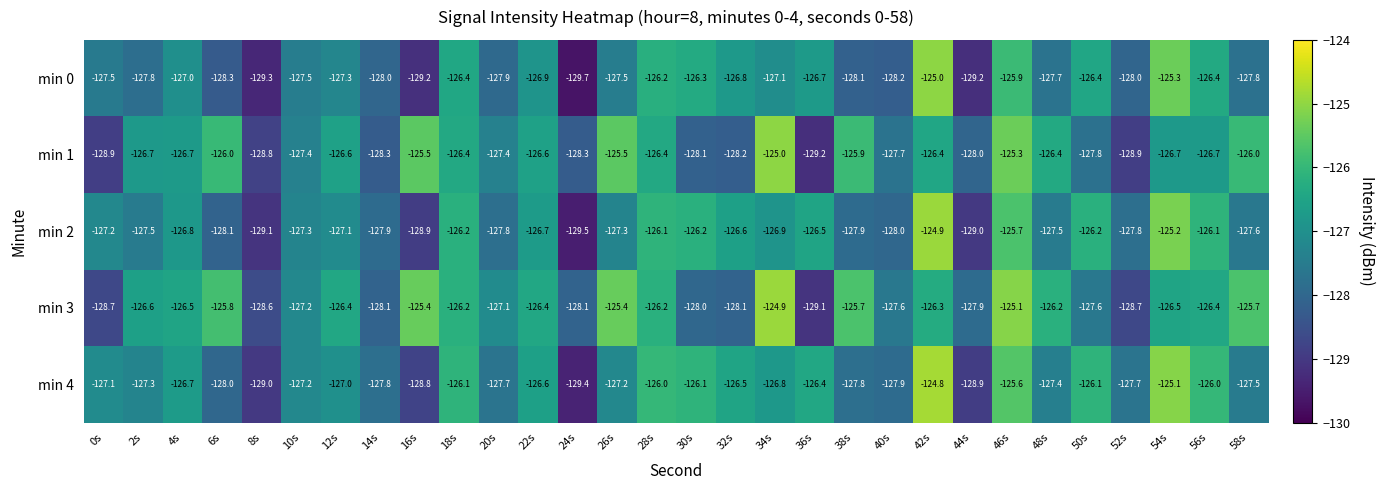

How many categories are shown in the chart?

30